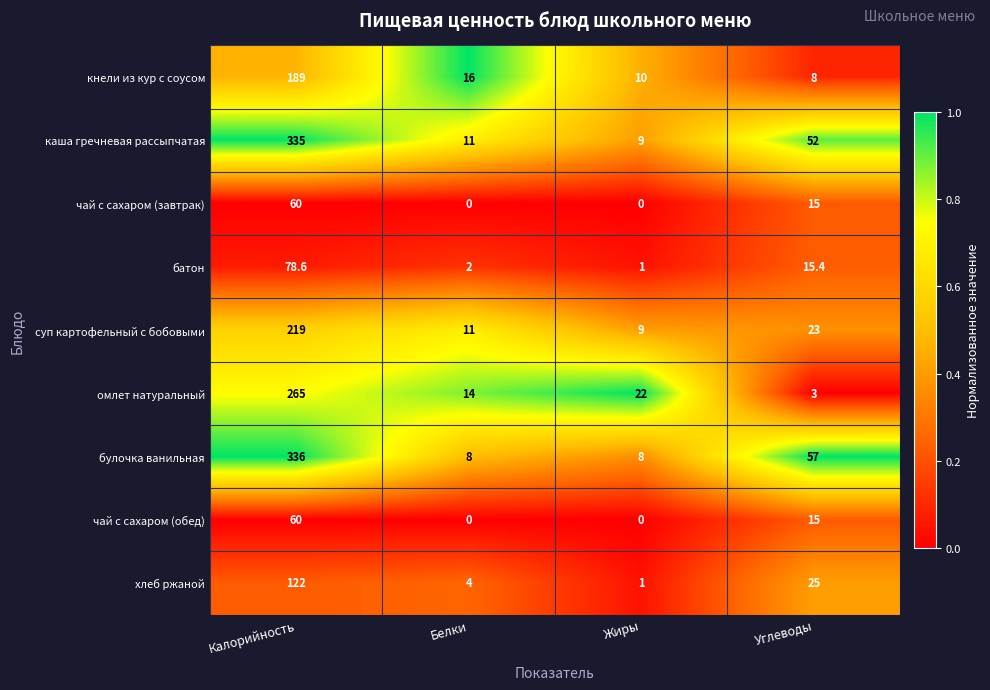

What is the difference between the суп картофельный с бобовыми values at Жиры and Калорийность?

210.0